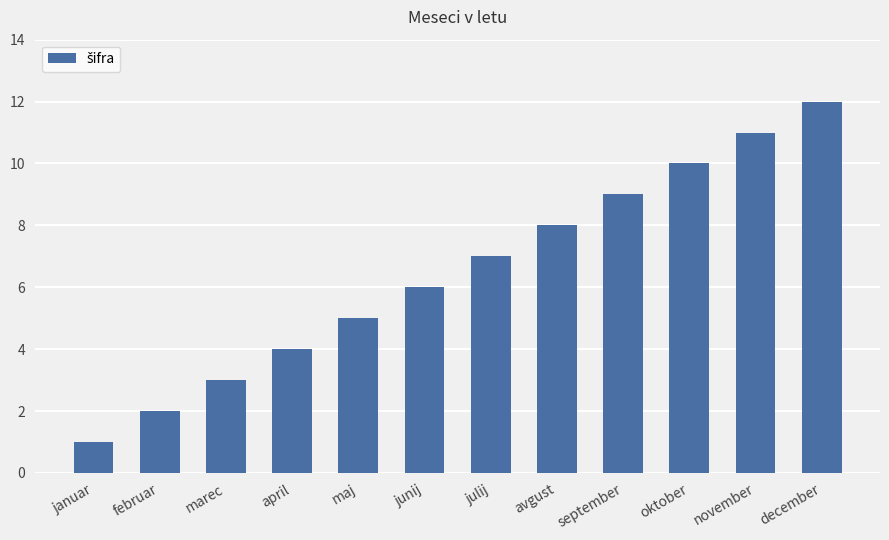

What is the maximum value shown in the chart?

12